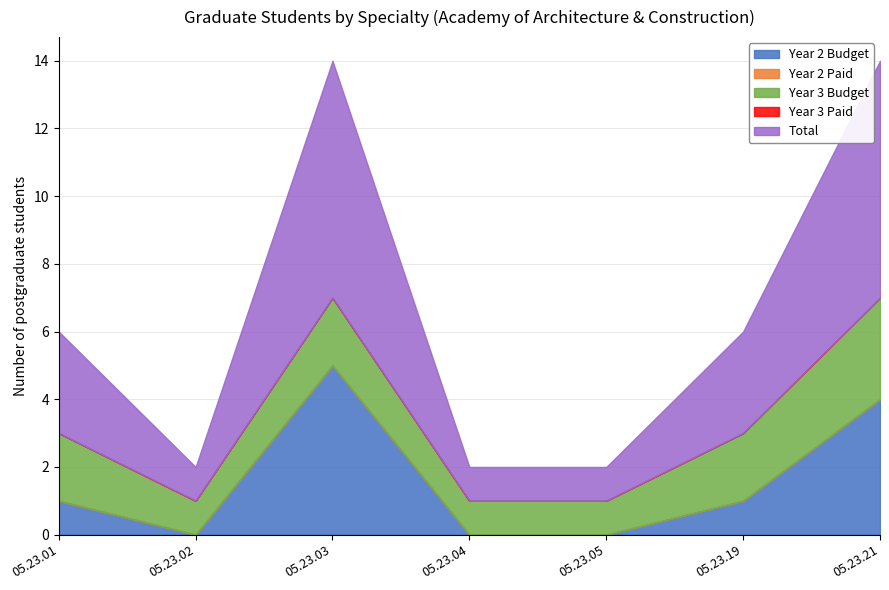

What is the average value of the Year 3 Budget series?

2